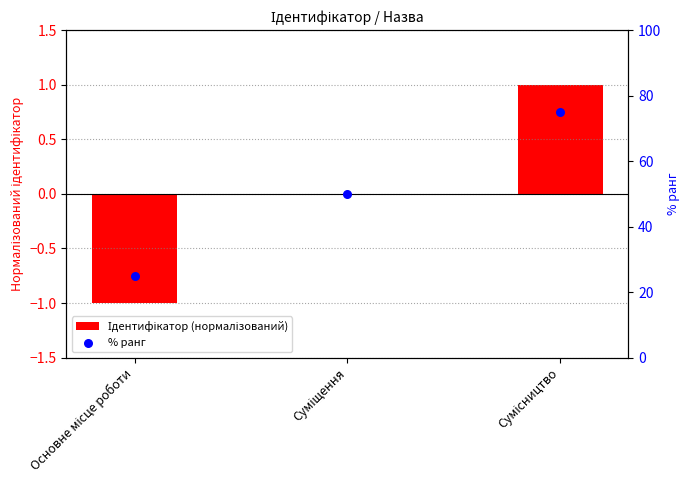

Is the value of Ідентифікатор (нормалізований) at Суміщення greater than the value of % ранг at Сумісництво?

No